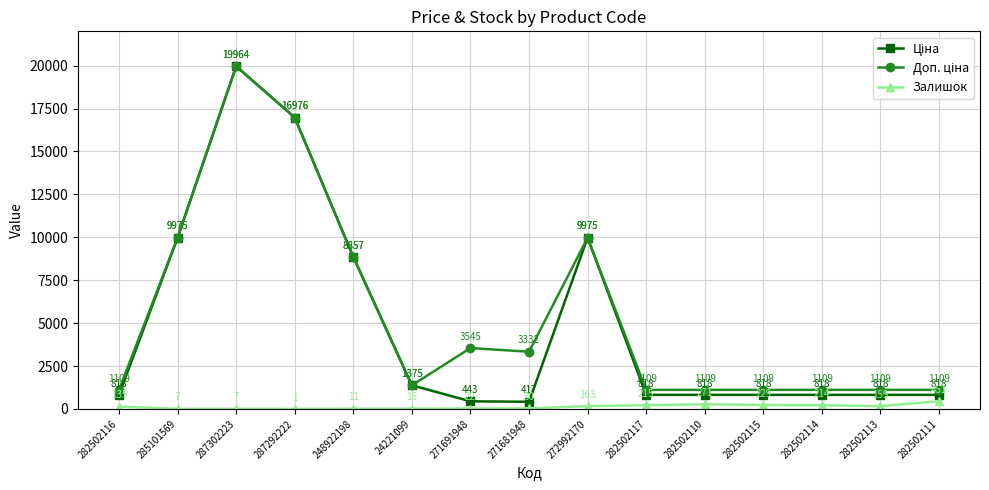

Does the chart display data point markers on the line(s)?

Yes